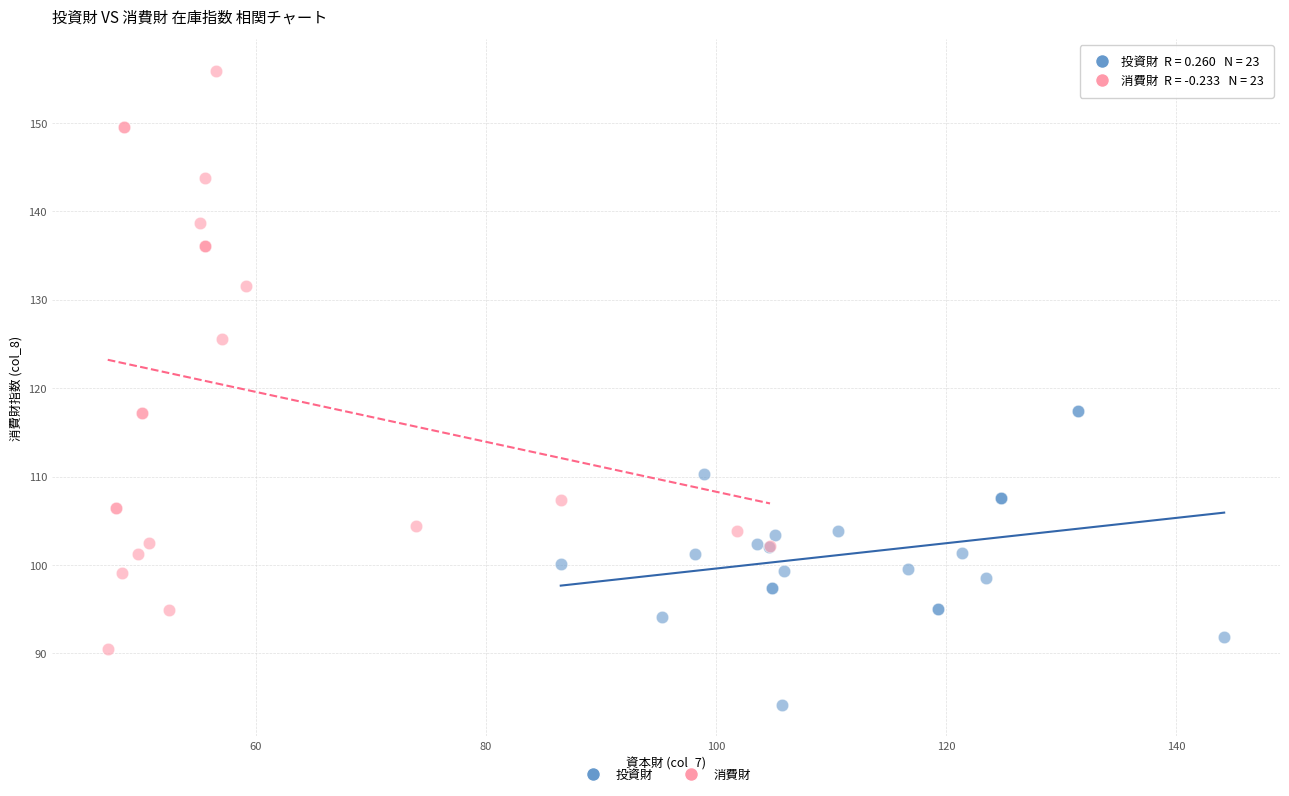

Which series reaches the minimum Y coordinate?

投資財